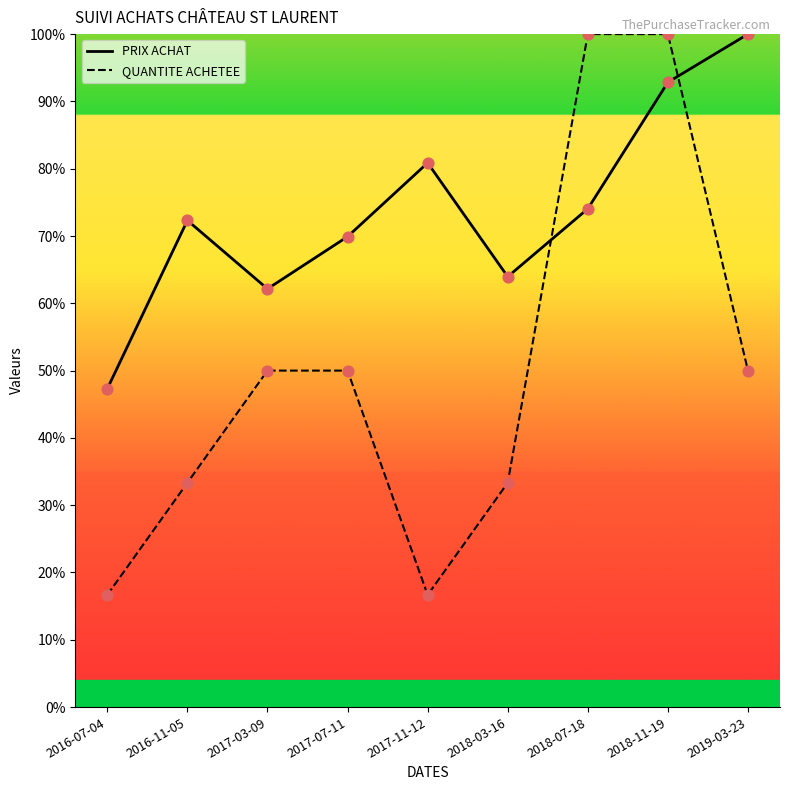

Is the value of QUANTITE ACHETEE at 2016-11-05 greater than the value of PRIX ACHAT at 2017-03-09?

No